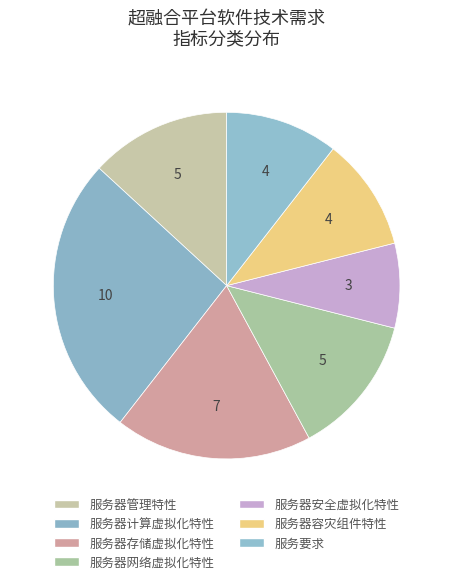

How many slices are in this pie chart?

7